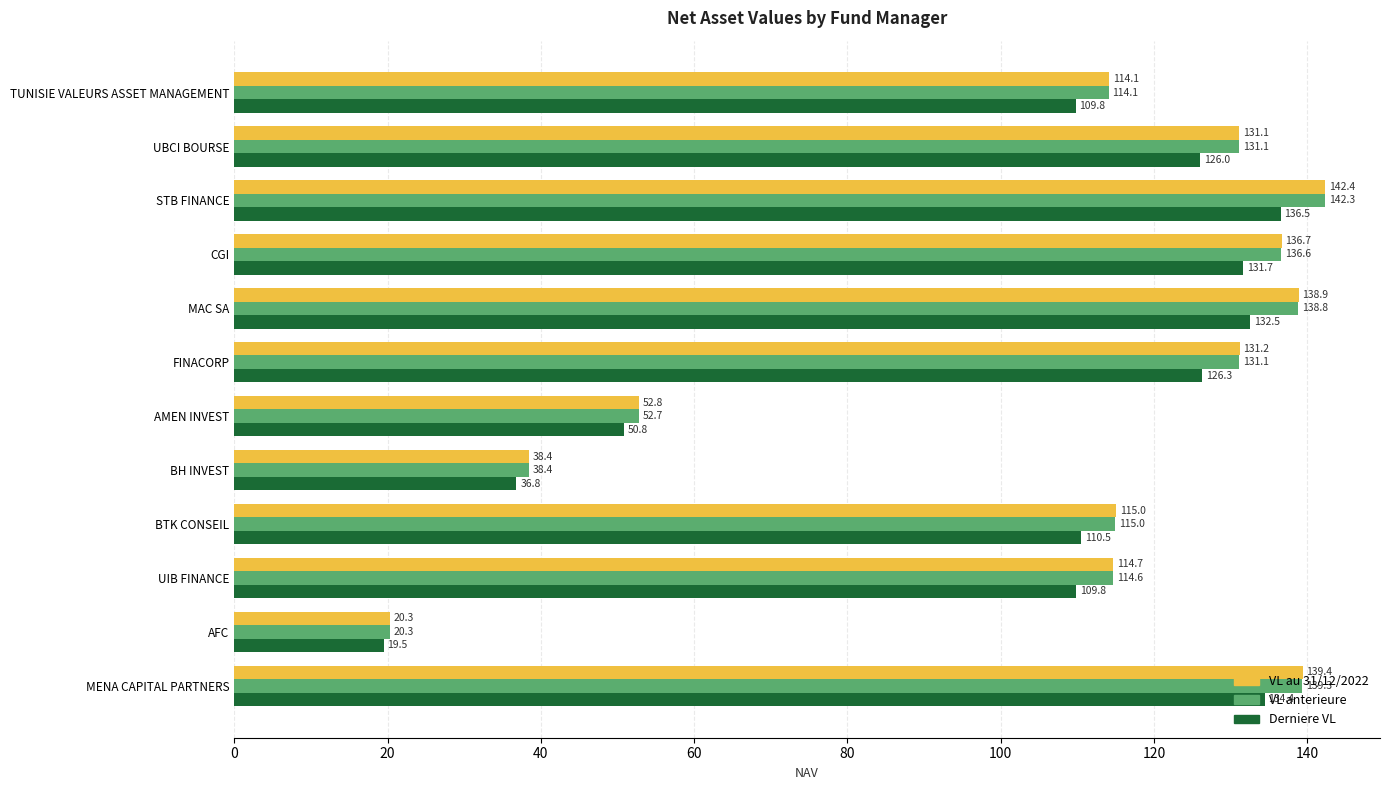

Where is VL au 31/12/2022 nearest to the value 81?

AMEN INVEST